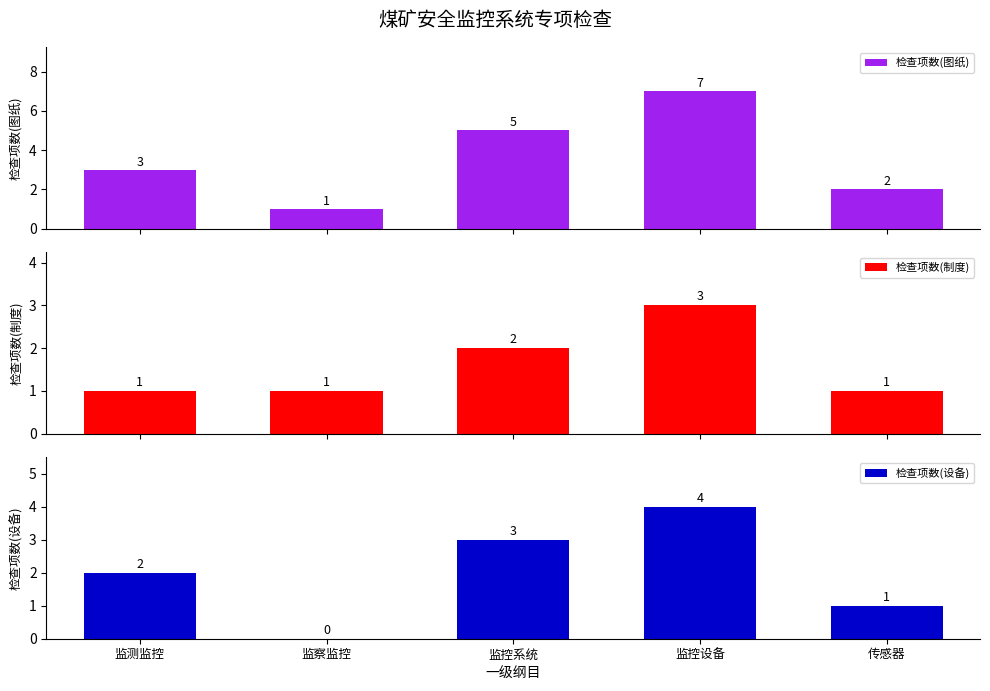

What is the highest value of the 检查项数(图纸) series?

7